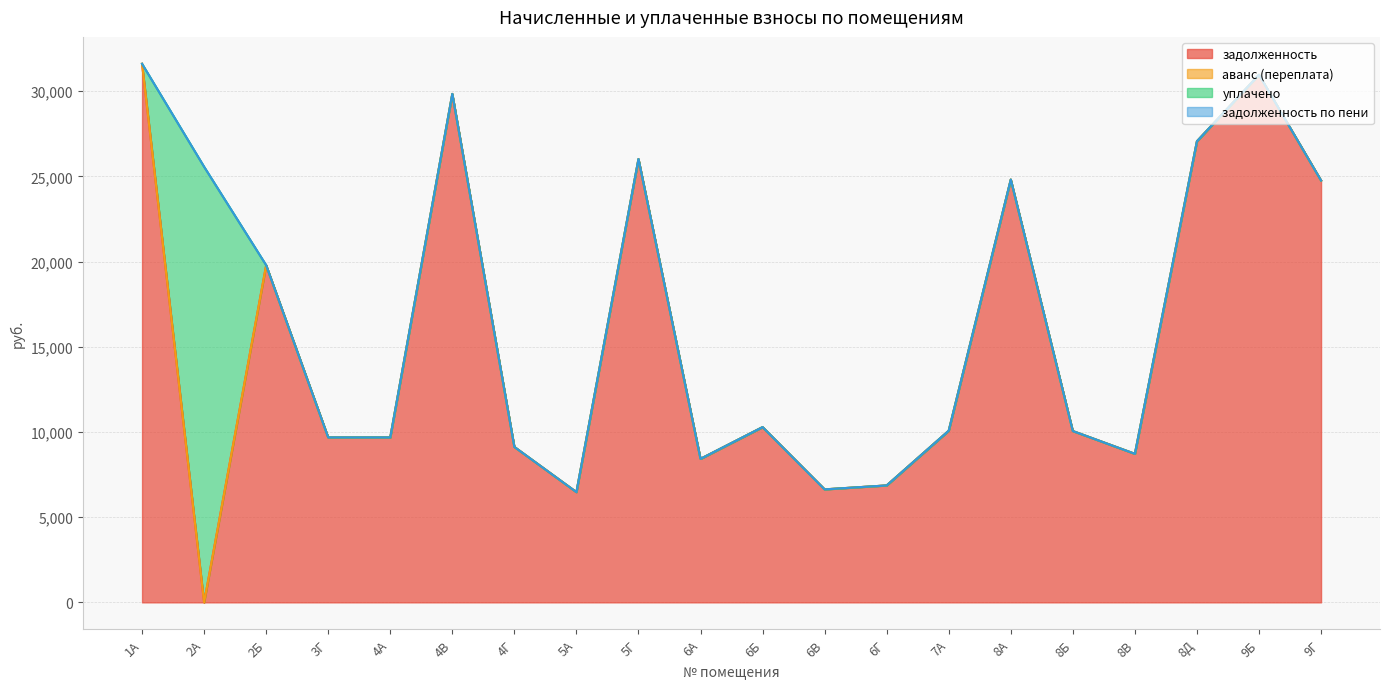

True or false: уплачено and задолженность по пени intersect in this chart.

False